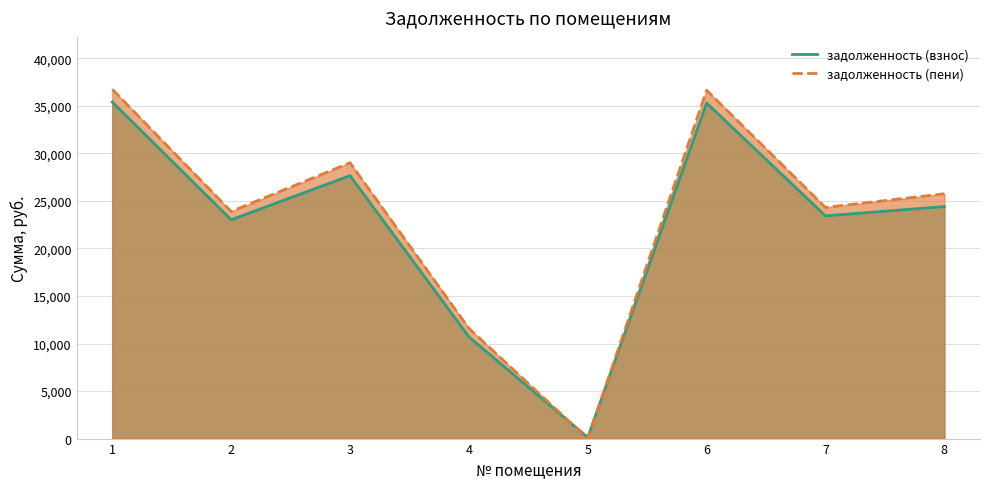

How many lines are shown in the chart?

2